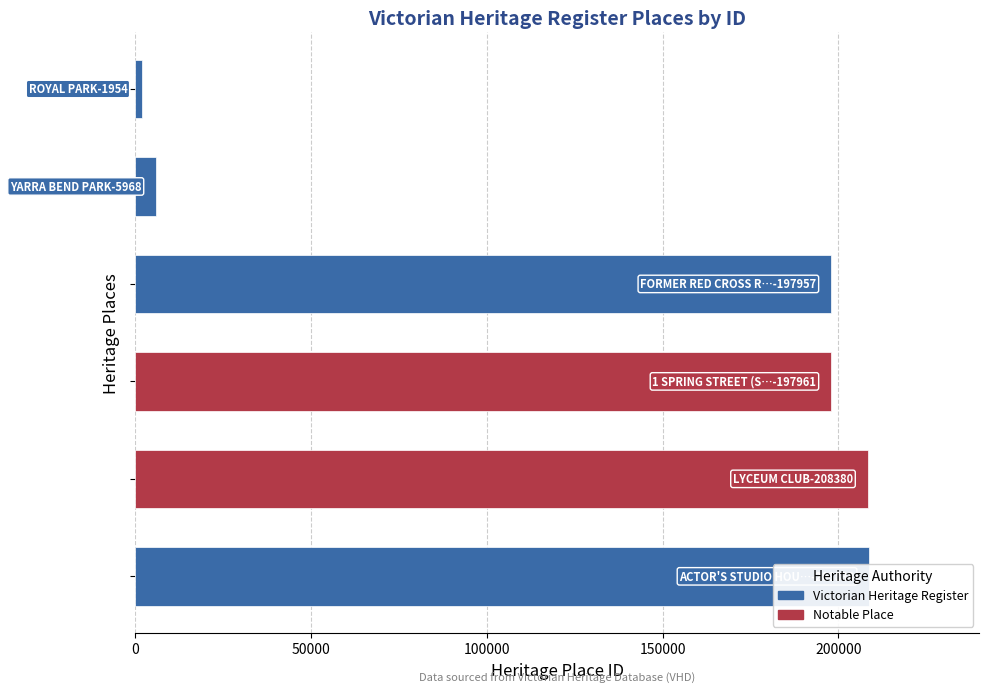

What is the change in value from 0 to 100000?

+196003